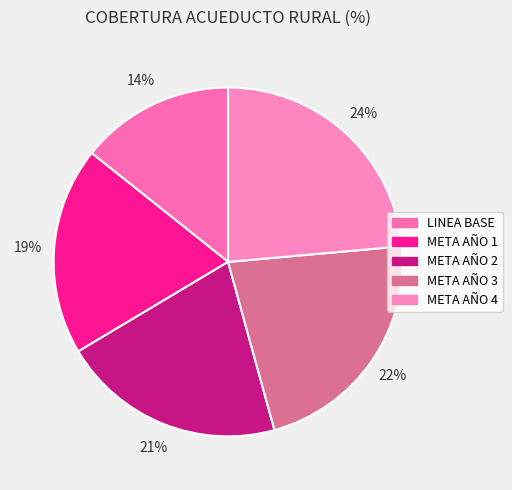

Rank the categories by value from highest to lowest.

META AÑO 4, META AÑO 3, META AÑO 2, META AÑO 1, LINEA BASE